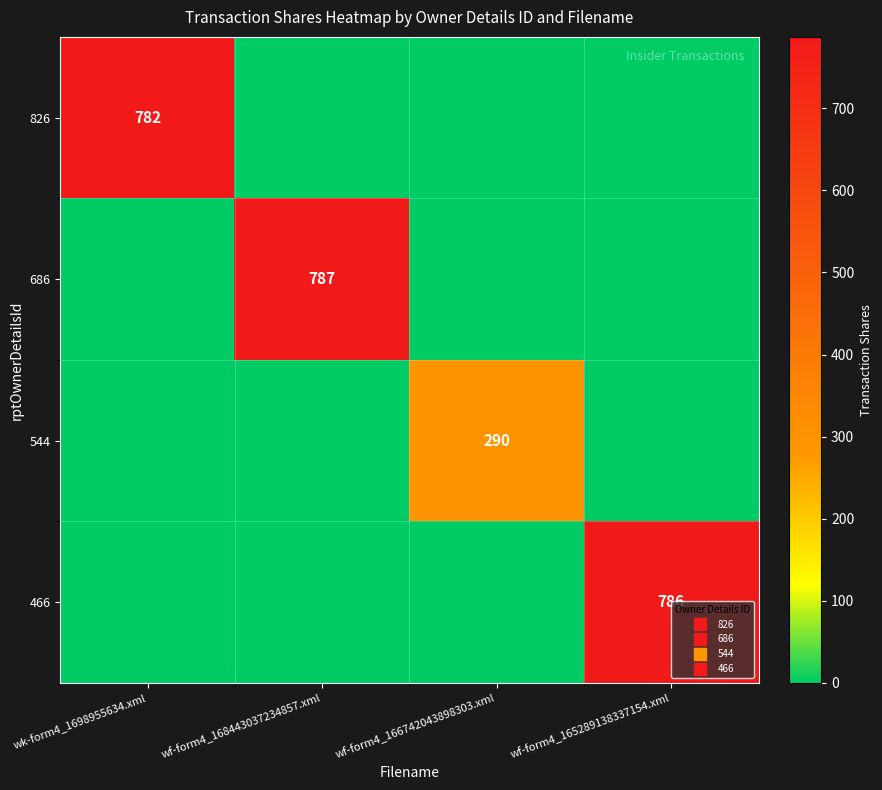

How many data points does each series have?

4